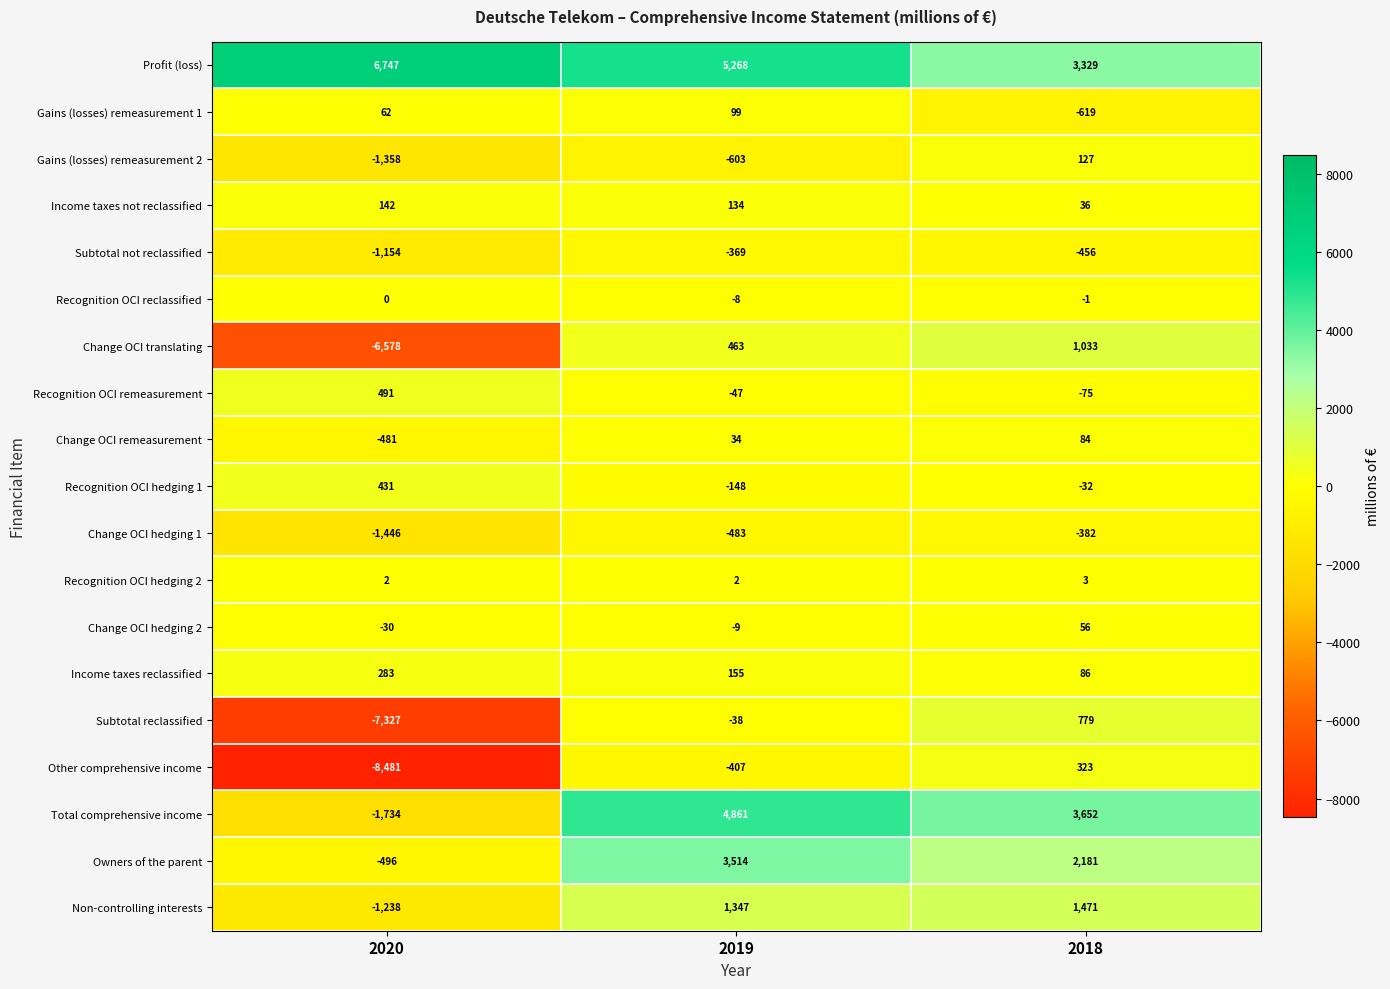

How many series are shown in this chart?

19